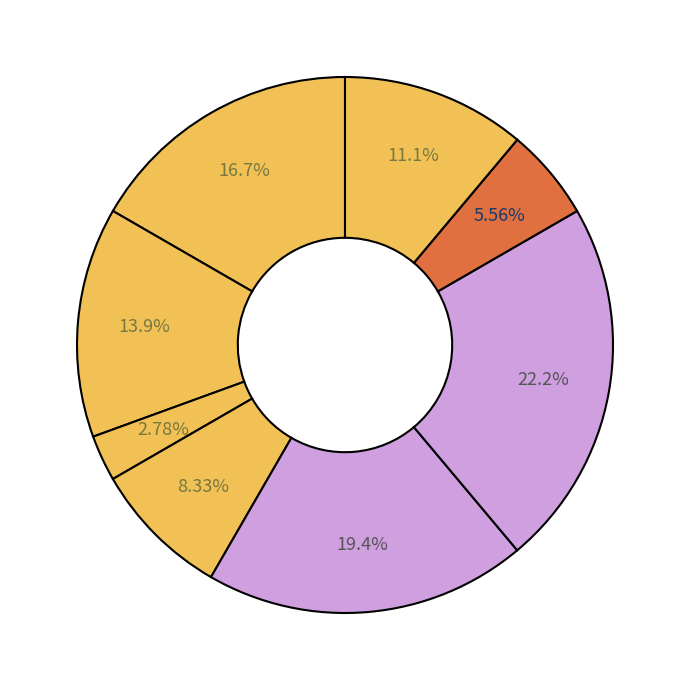

How many slices are in this pie chart?

8